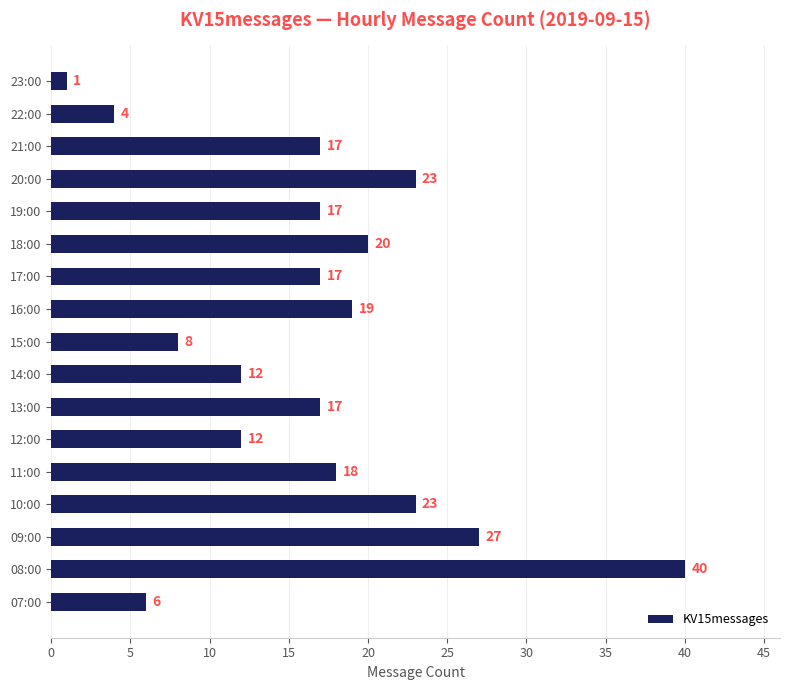

The chart shows a value of 6 at 14:00. True or false?

False